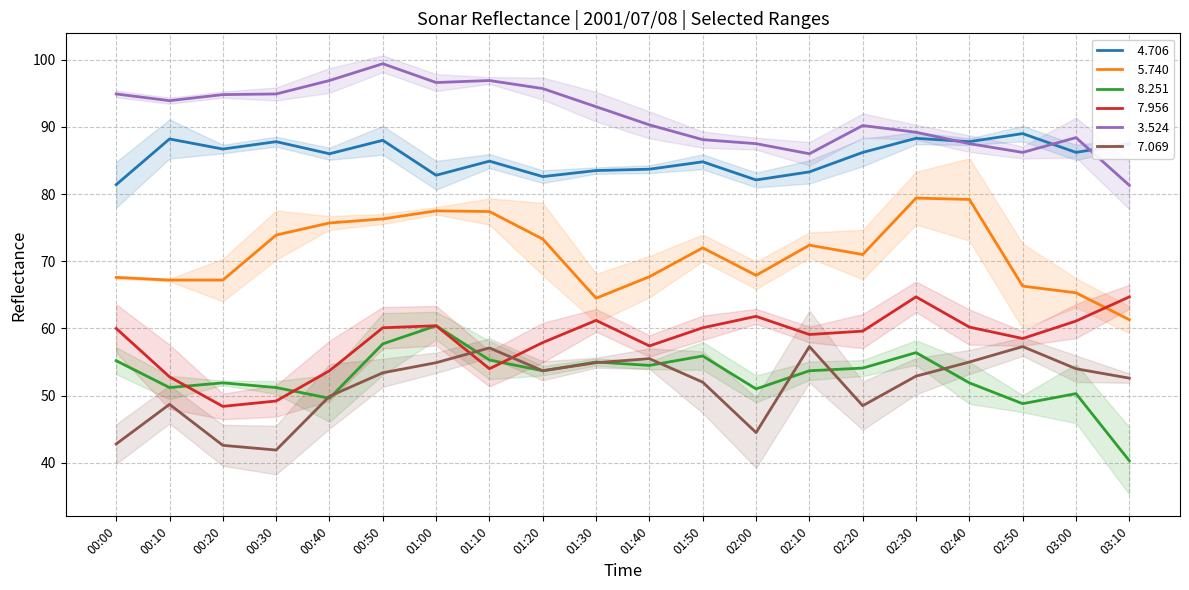

Which category has the highest value across all series?

00:50